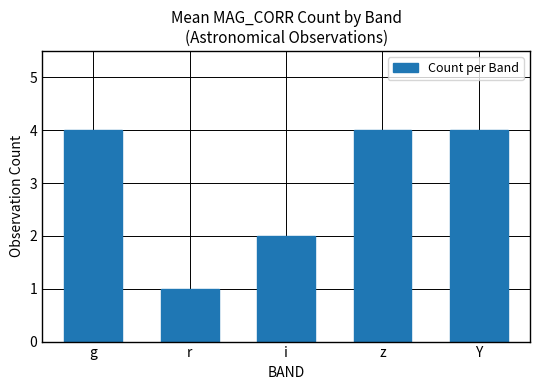

What is the change in value from r to z?

+3